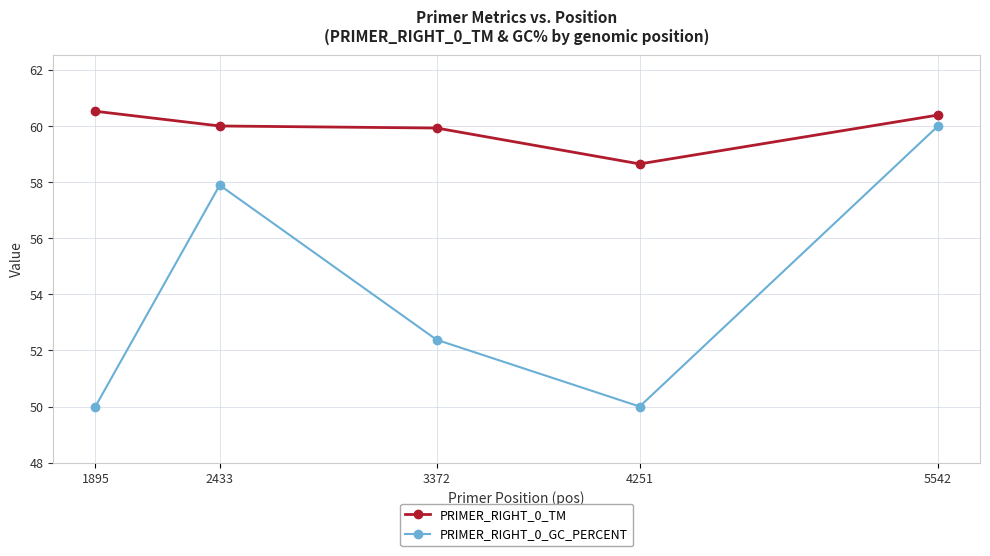

Where is PRIMER_RIGHT_0_GC_PERCENT nearest to the value 55?

3372